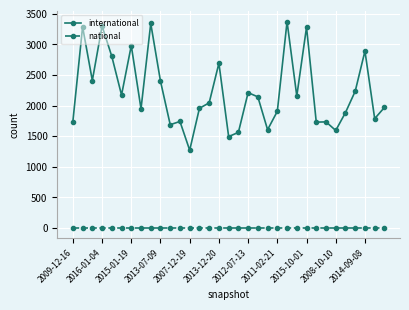

Which series has the widest spread of values?

international